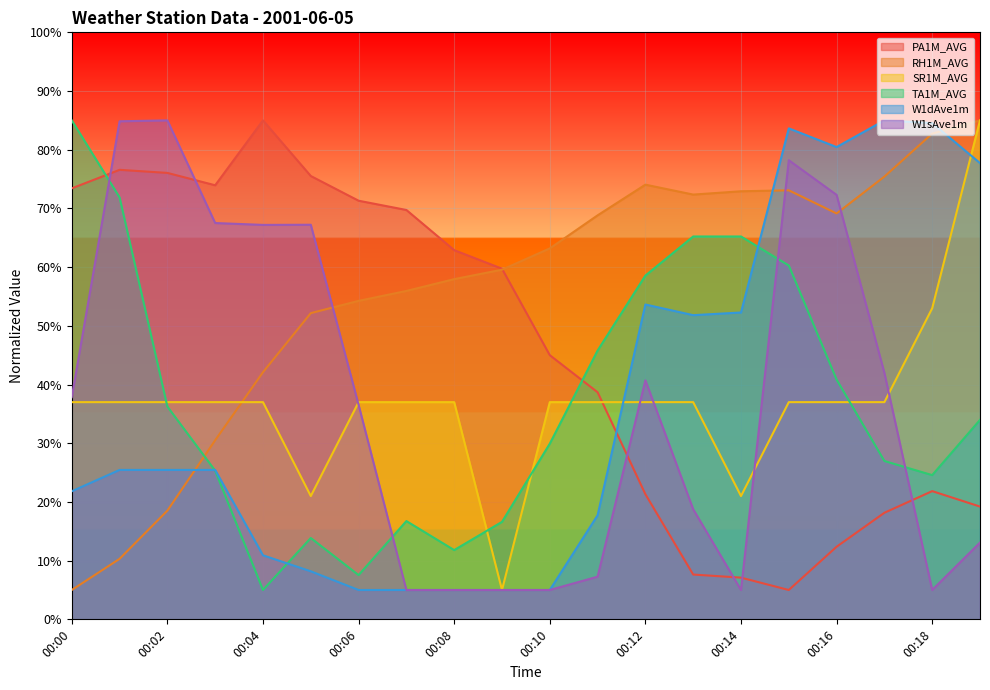

Is it true that TA1M_AVG equals 85.0 at 00:00?

True